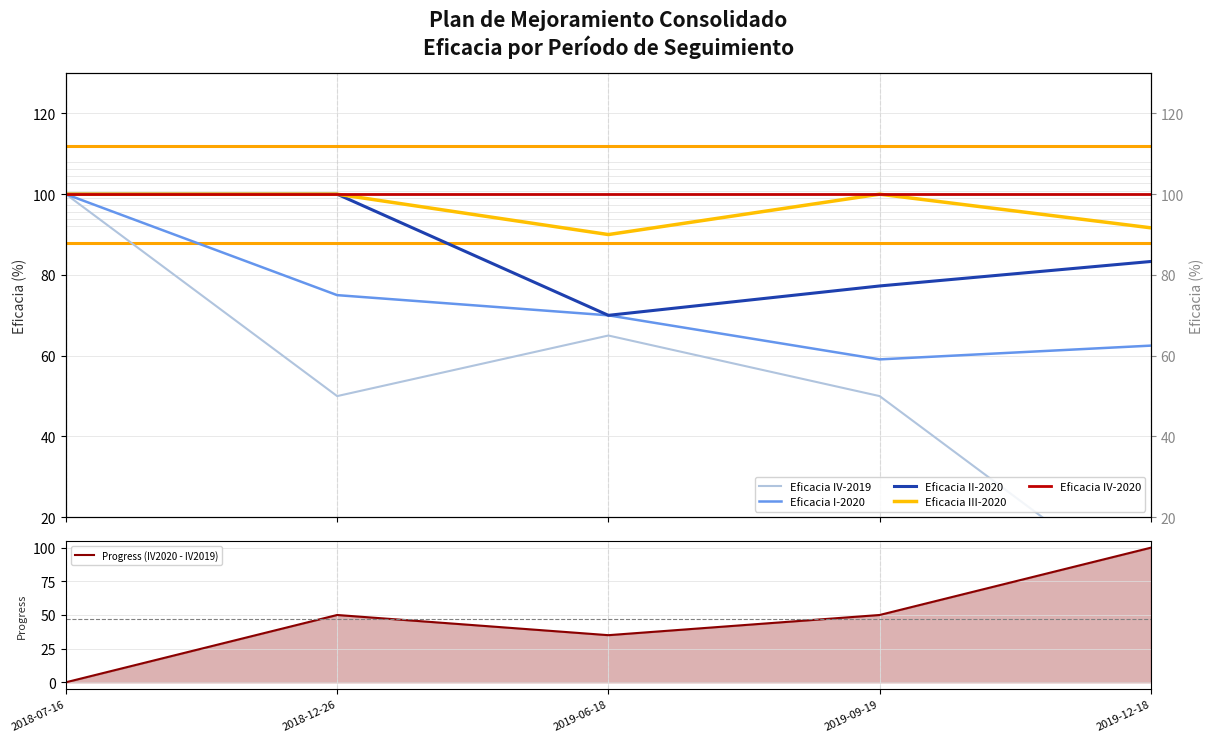

Where does the Progress (IV2020 - IV2019) series first go above 50?

2019-12-18